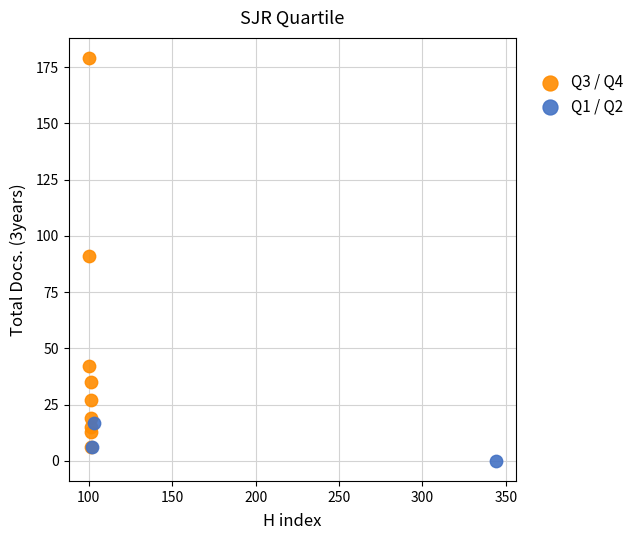

Which series reaches the maximum Y coordinate?

Q3 / Q4